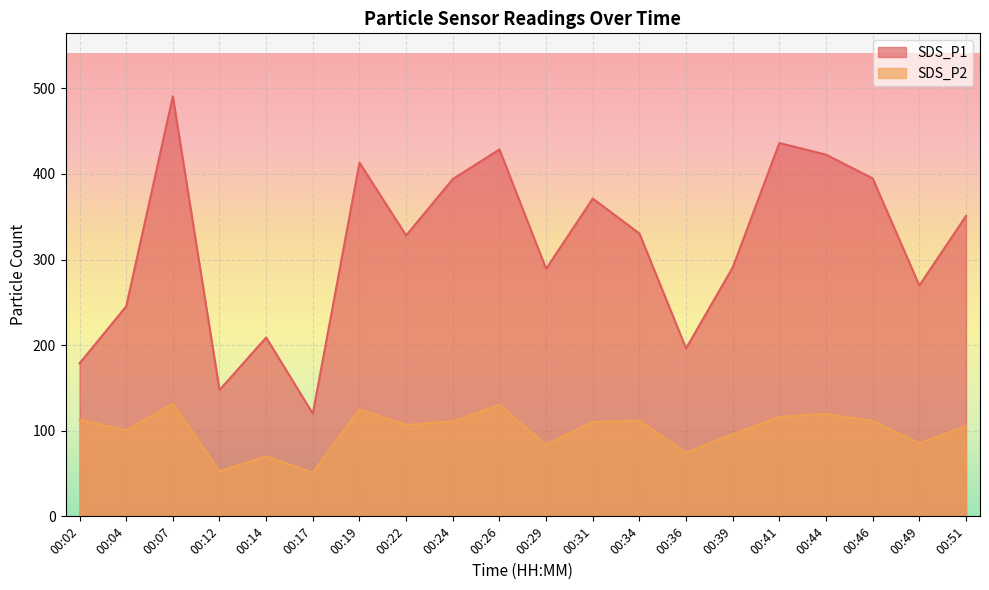

The SDS_P1 series shows 436.1 at 00:41. True or false?

True